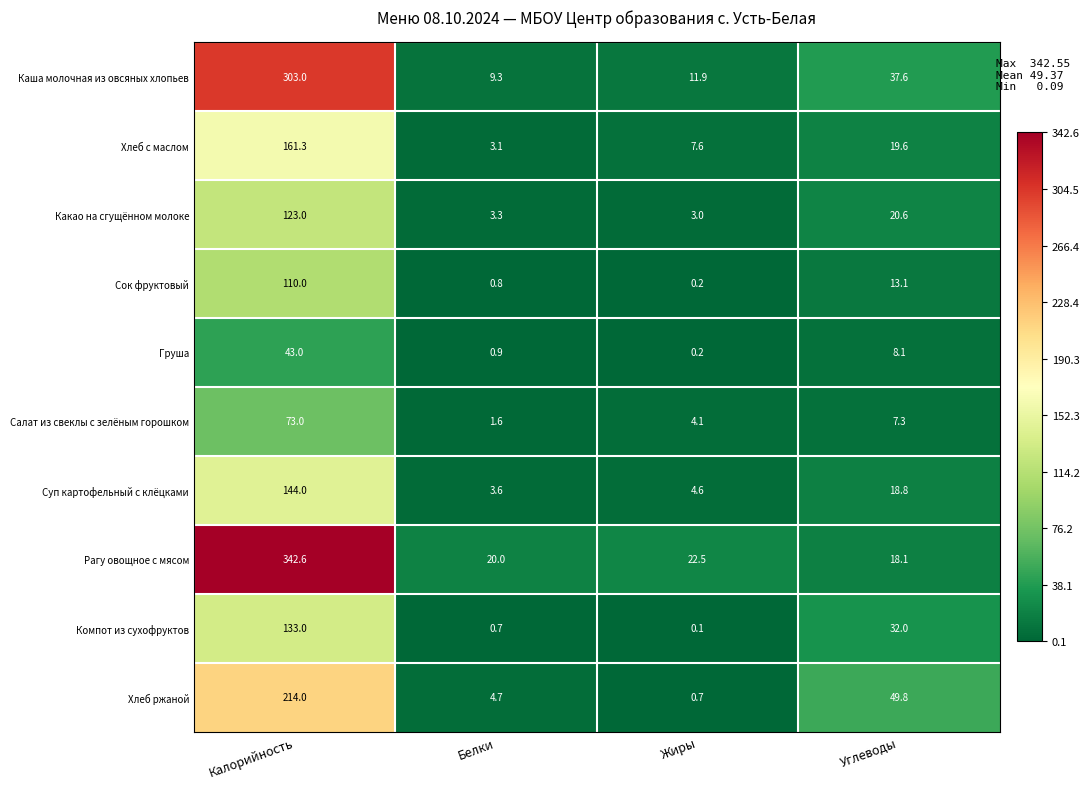

What is the total value across all series at Калорийность?

1646.9